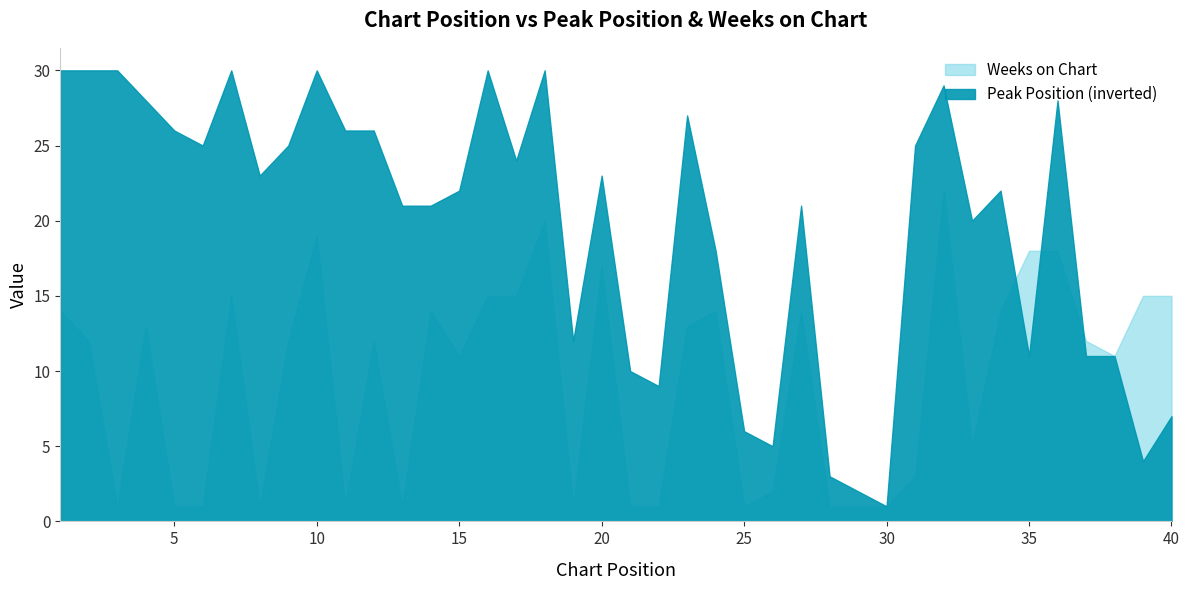

What is the value of the Peak Position point at the 32nd from the left?

29